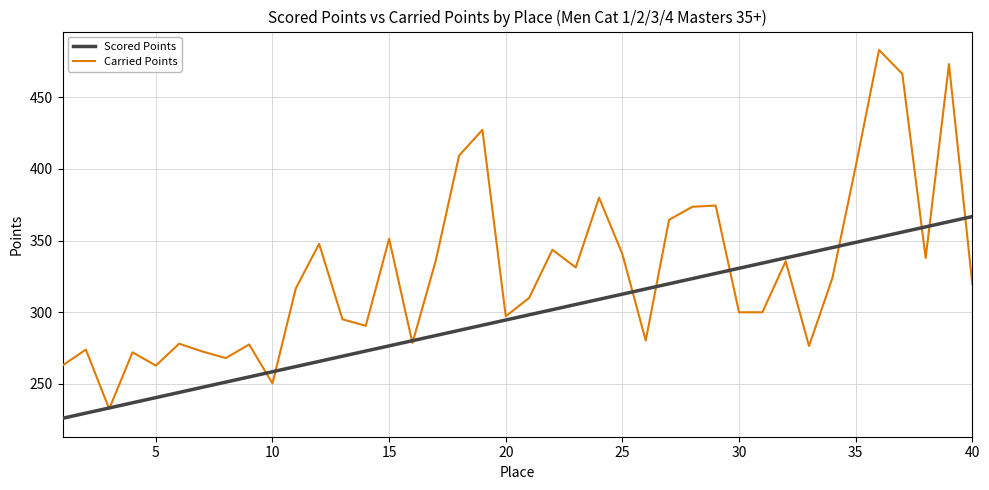

Which series has the largest total across all categories?

Carried Points